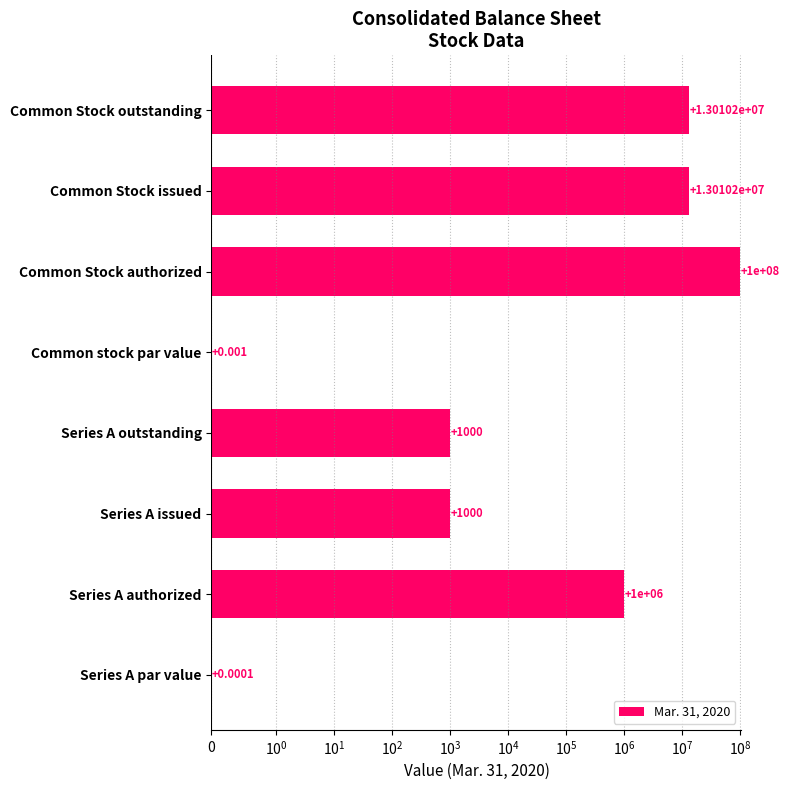

What is the difference between the second highest and minimum values?

13010200.0